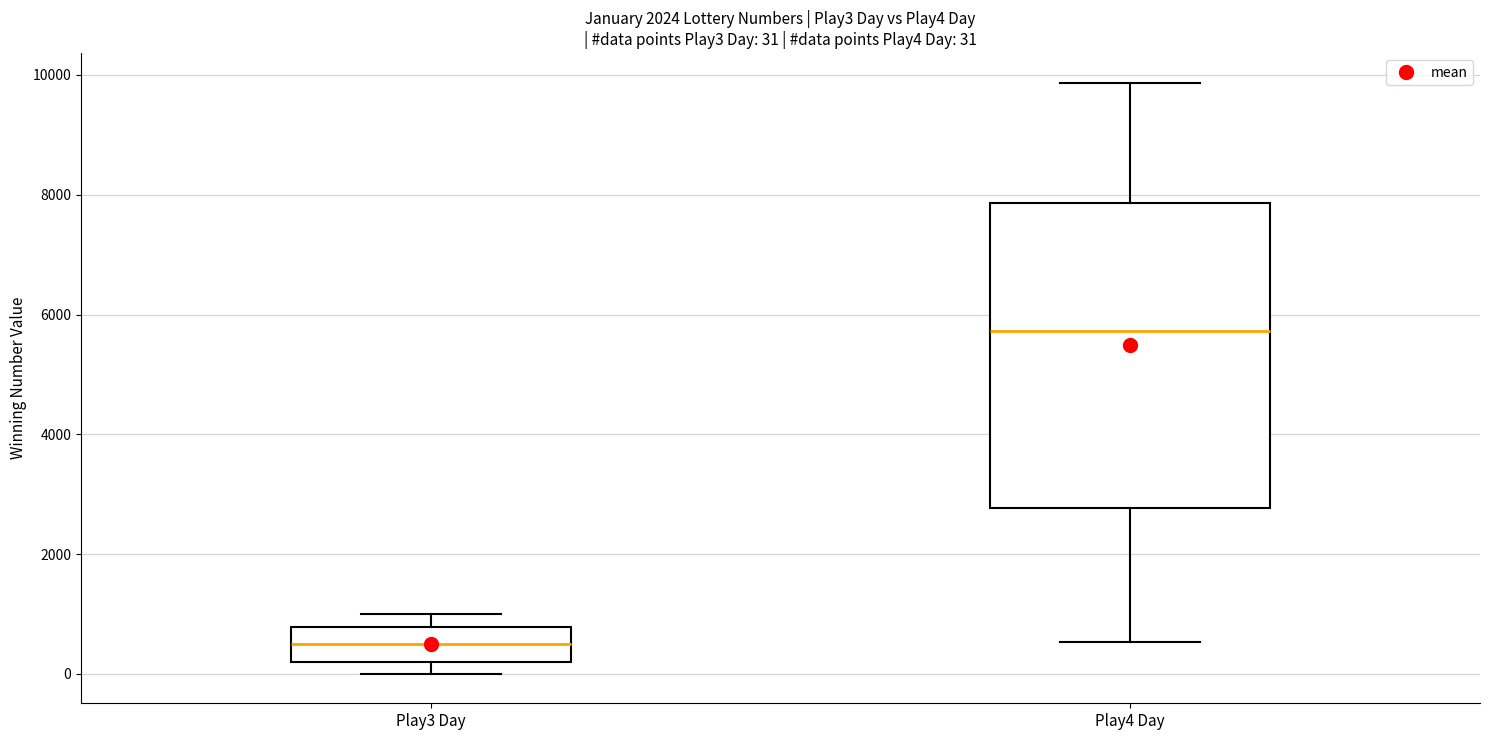

Which box has the lowest median line?

Play3 Day